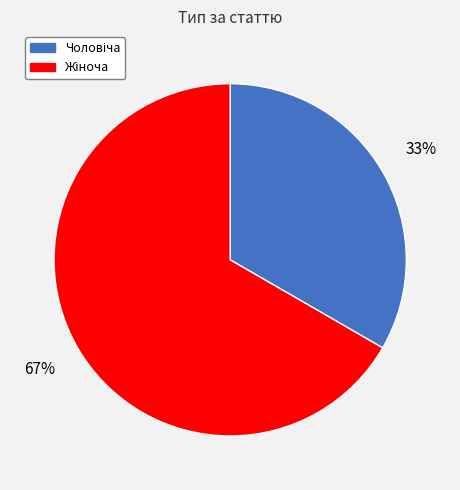

Does any single category account for the majority?

Yes